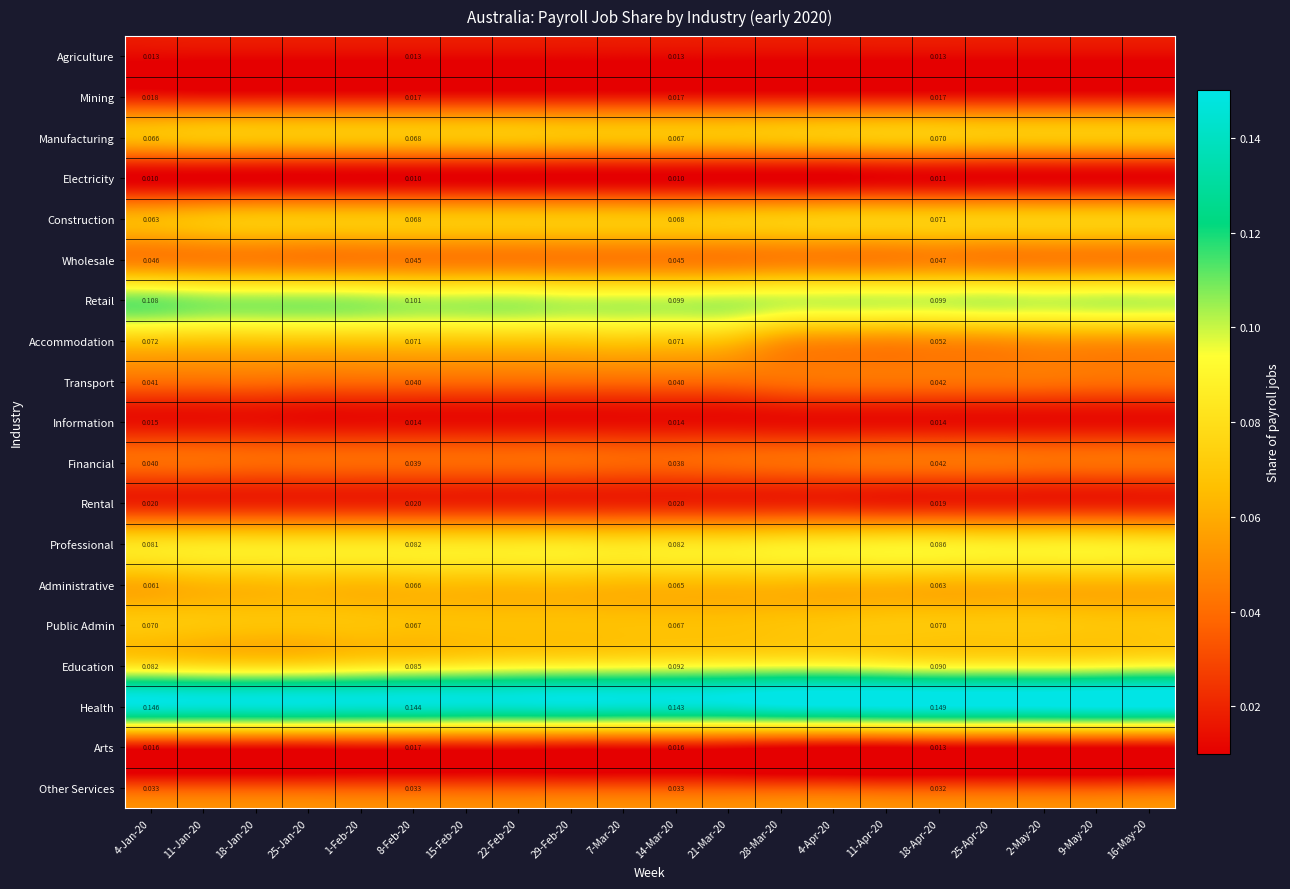

Rank the series by their maximum value, from lowest to highest.

Electricity, Agriculture, Information, Arts, Mining, Rental, Other Services, Transport, Financial, Wholesale, Administrative, Manufacturing, Public Admin, Construction, Accommodation, Professional, Education, Retail, Health